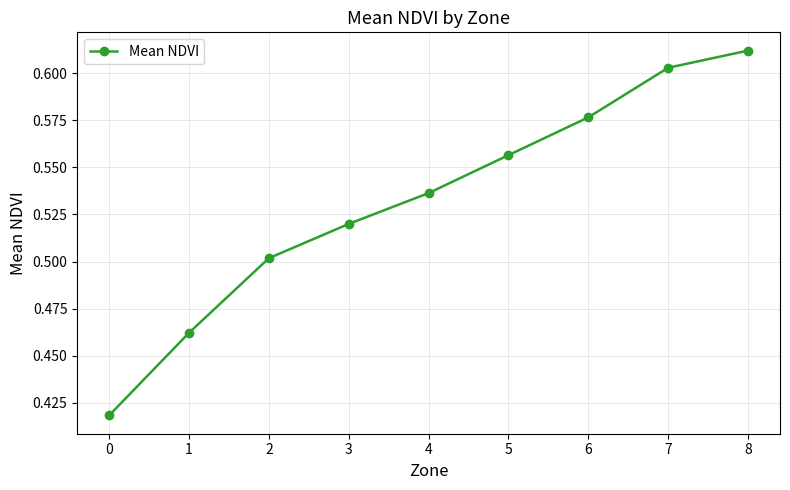

List the labels in order of value, largest first.

8, 7, 6, 5, 4, 3, 2, 1, 0